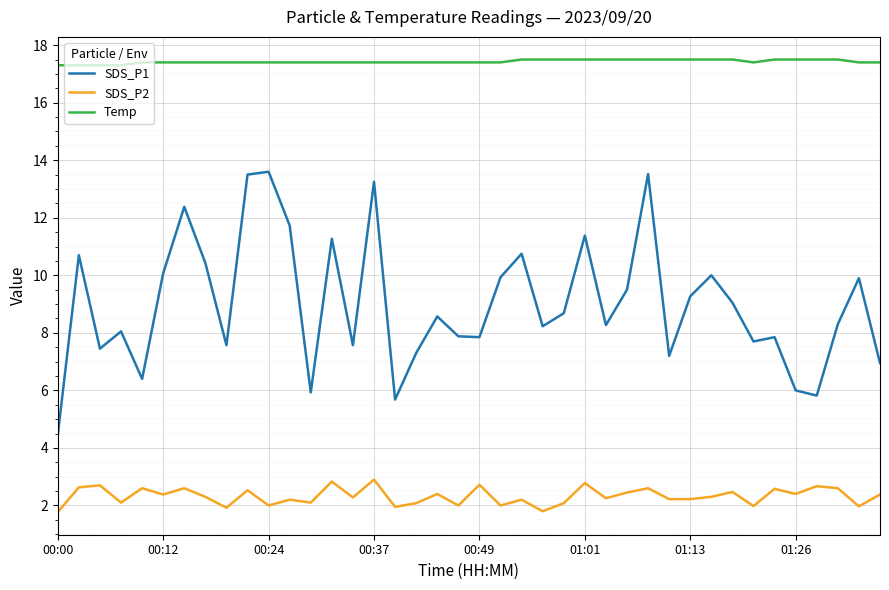

What is the difference between the maximum and minimum values in the SDS_P2 series?

1.1